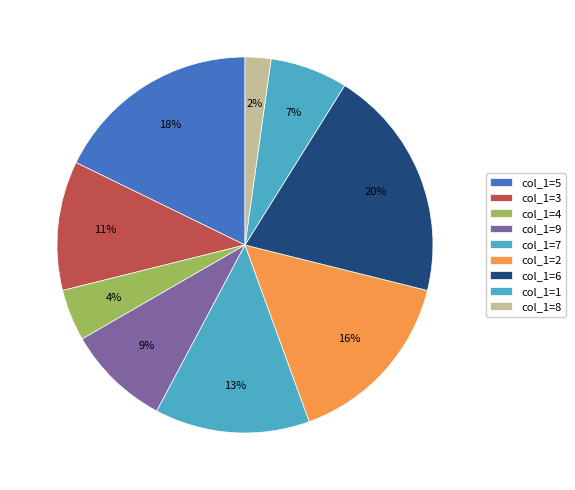

Count the number of slices in the pie.

9